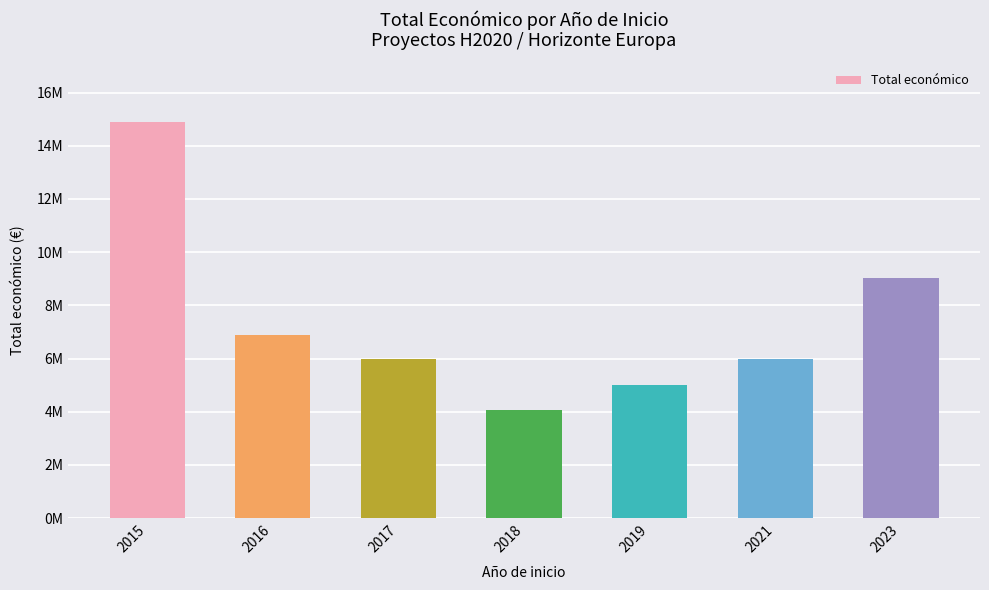

Are the bars horizontal?

No